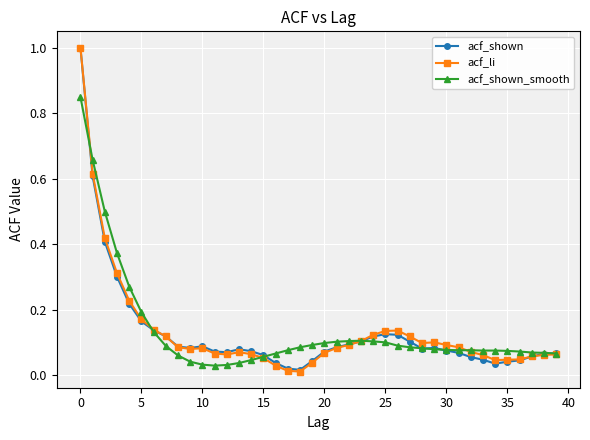

True or false: acf_shown_smooth has more than 0 interior local peaks.

True